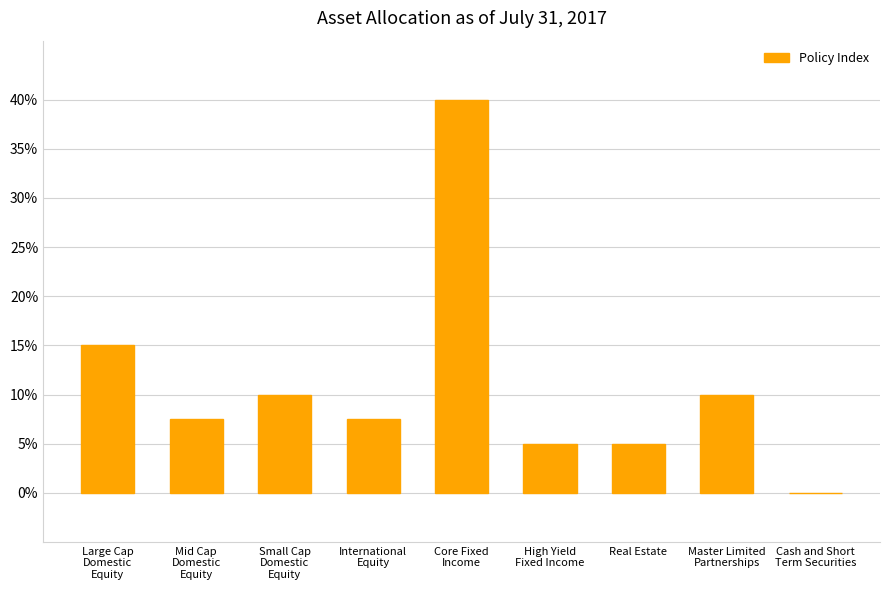

Are the bars horizontal?

No